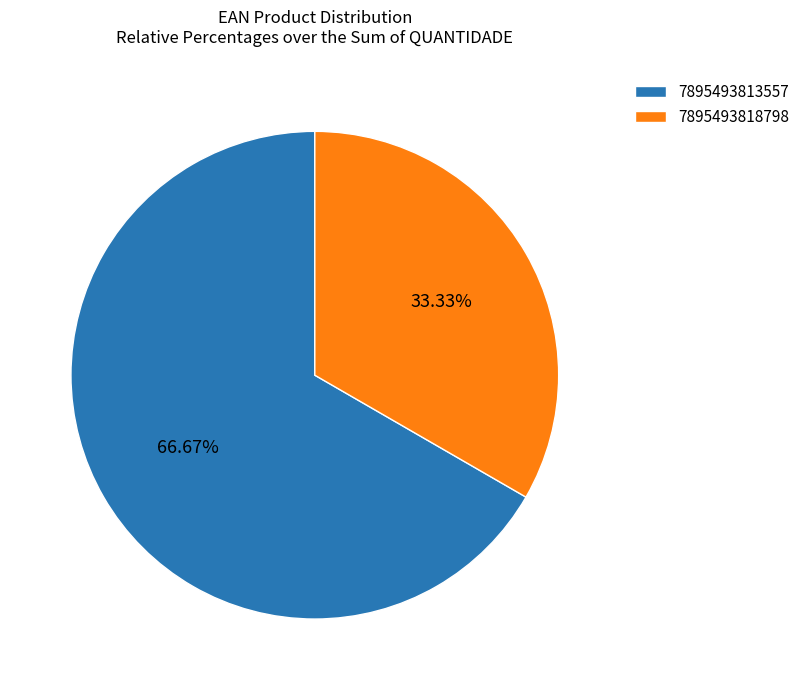

To the nearest percent, what is the difference between the largest and smallest slice percentages?

33%